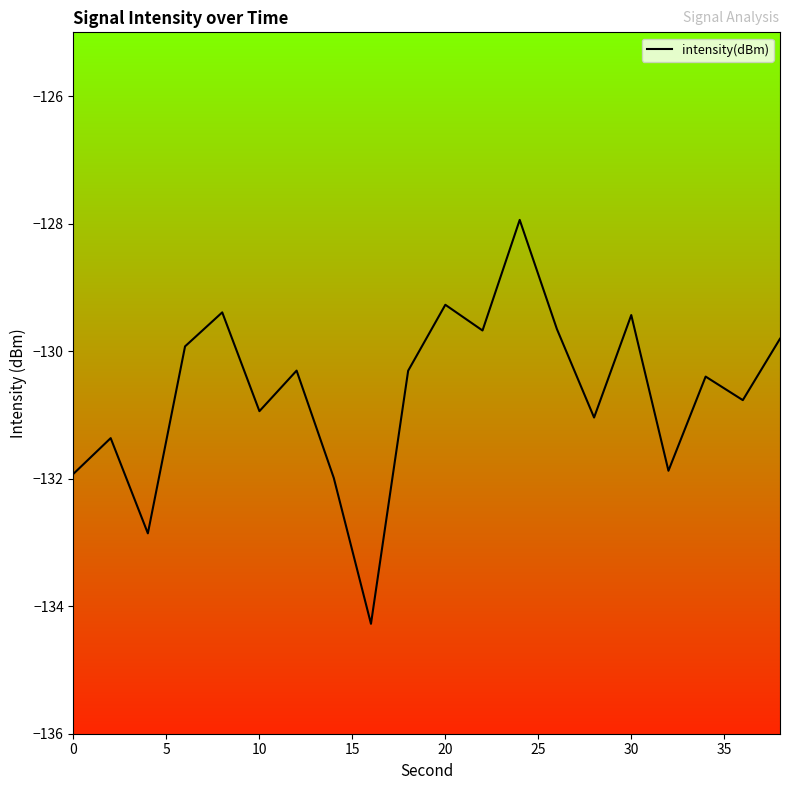

What is the difference between the second highest and second lowest values?

3.6